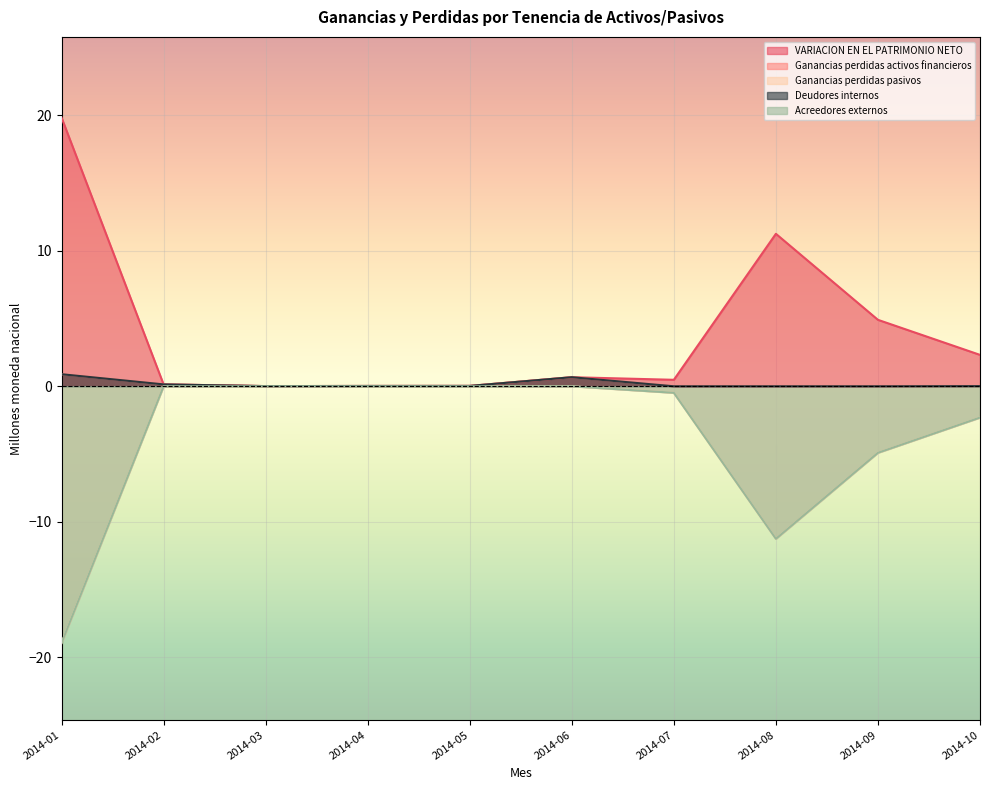

How many series are shown in this chart?

5